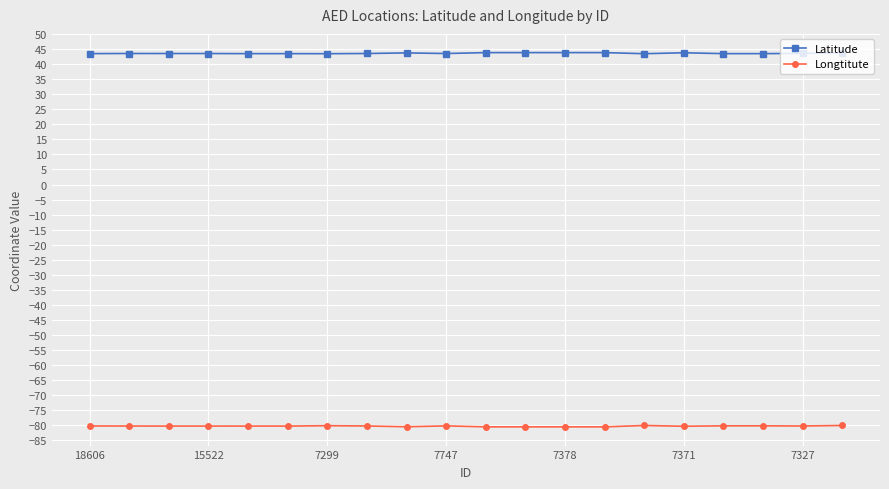

What is the smallest value displayed?

-80.5